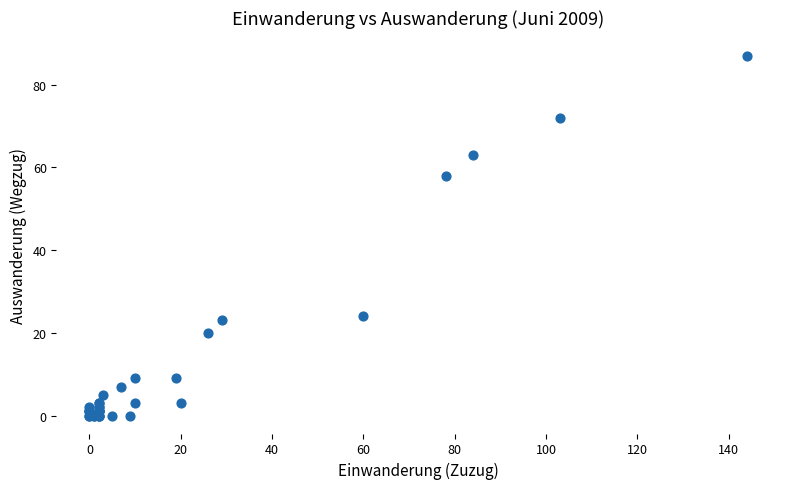

What Y value in the scatter plot is closest to 43?

58